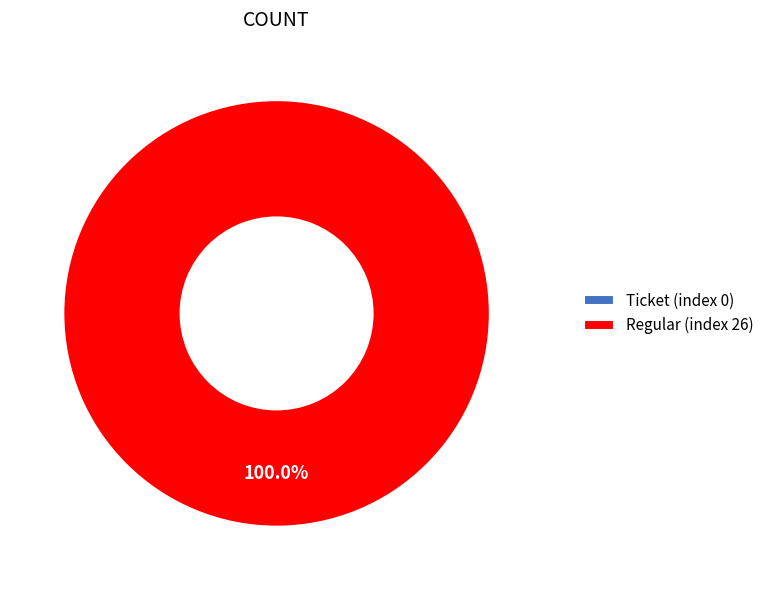

To the nearest percent, what is the difference between the largest and smallest slice percentages?

100%